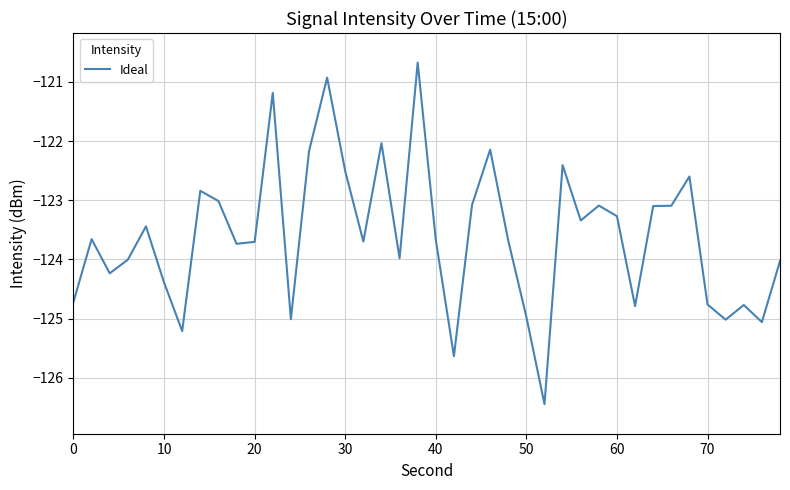

What is the difference between the maximum and minimum values?

5.8